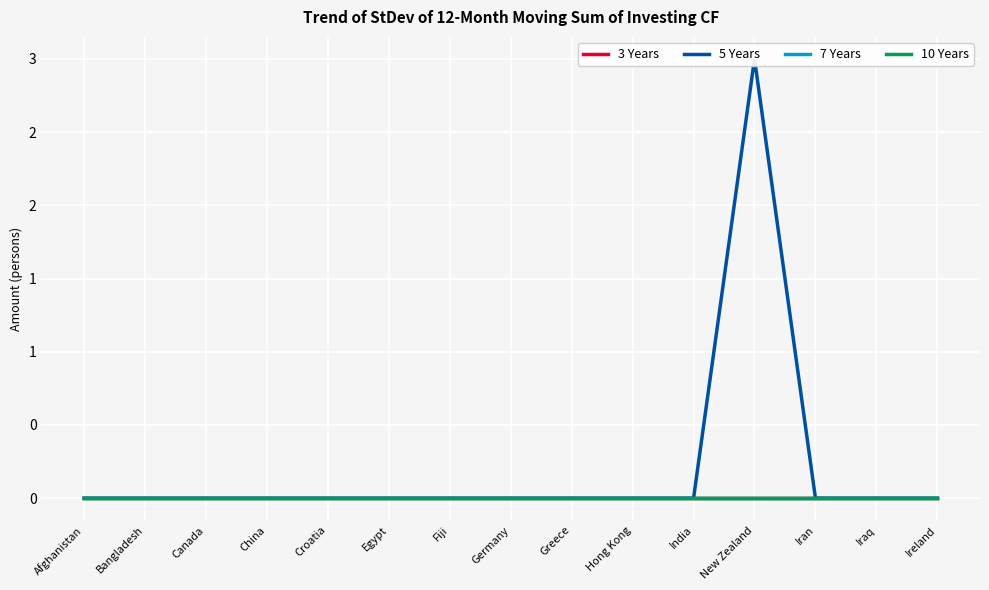

True or false: 3 Years and 10 Years intersect in this chart.

False